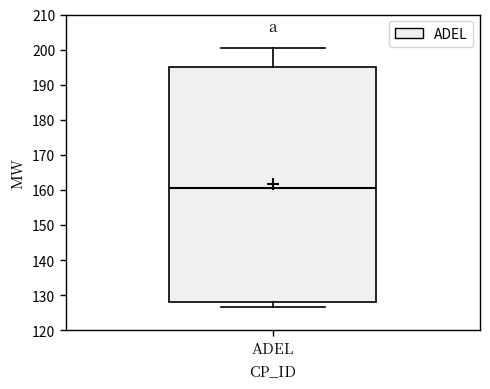

Where does the lower whisker of the box for ADEL end on the y-axis? The values are not printed on the chart, so give them approximately, as read against the axis.

127